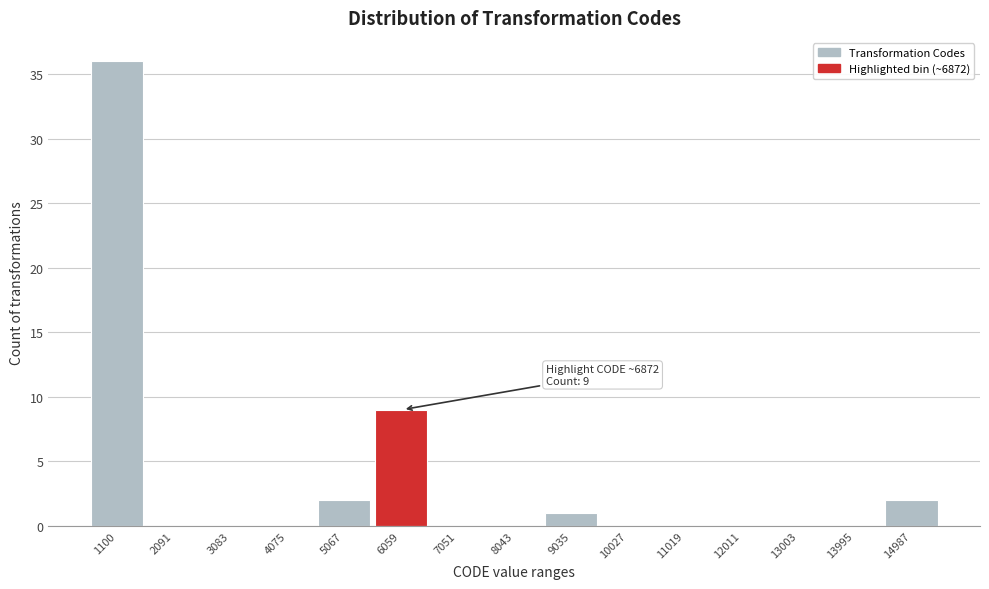

Reading left to right, what are all the values shown in this chart?

1100=36	2091=0	3083=0	4075=0	5067=2	6059=9	7051=0	8043=0	9035=1	10027=0	11019=0	12011=0	13003=0	13995=0	14987=2